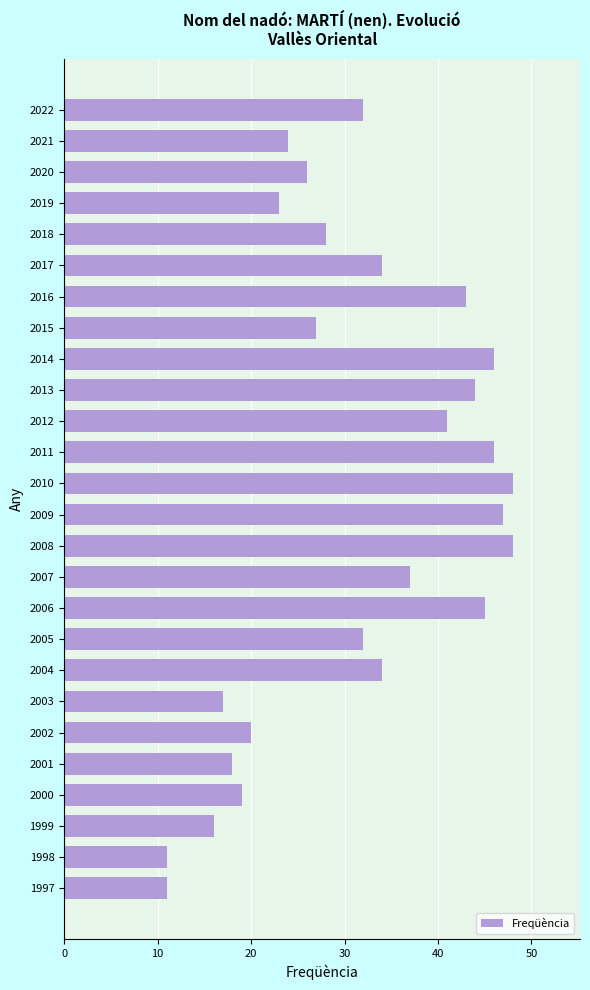

What is the difference between the values at 2020 and 2010?

22